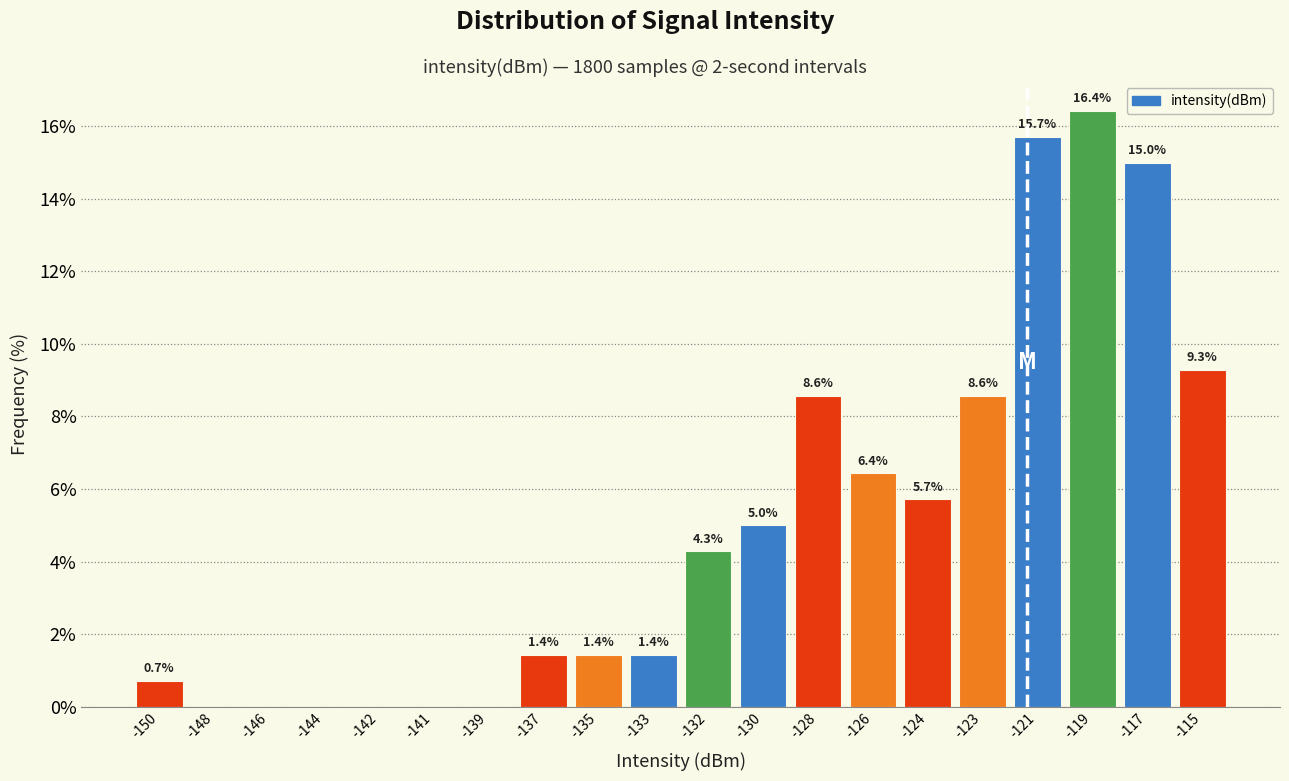

Reading right to left, list all the values displayed in this chart.

-115=9.3	-117=15.0	-119=16.4	-121=15.7	-123=8.6	-124=5.7	-126=6.4	-128=8.6	-130=5.0	-132=4.3	-133=1.4	-135=1.4	-137=1.4	-139=0.0	-141=0.0	-142=0.0	-144=0.0	-146=0.0	-148=0.0	-150=0.7